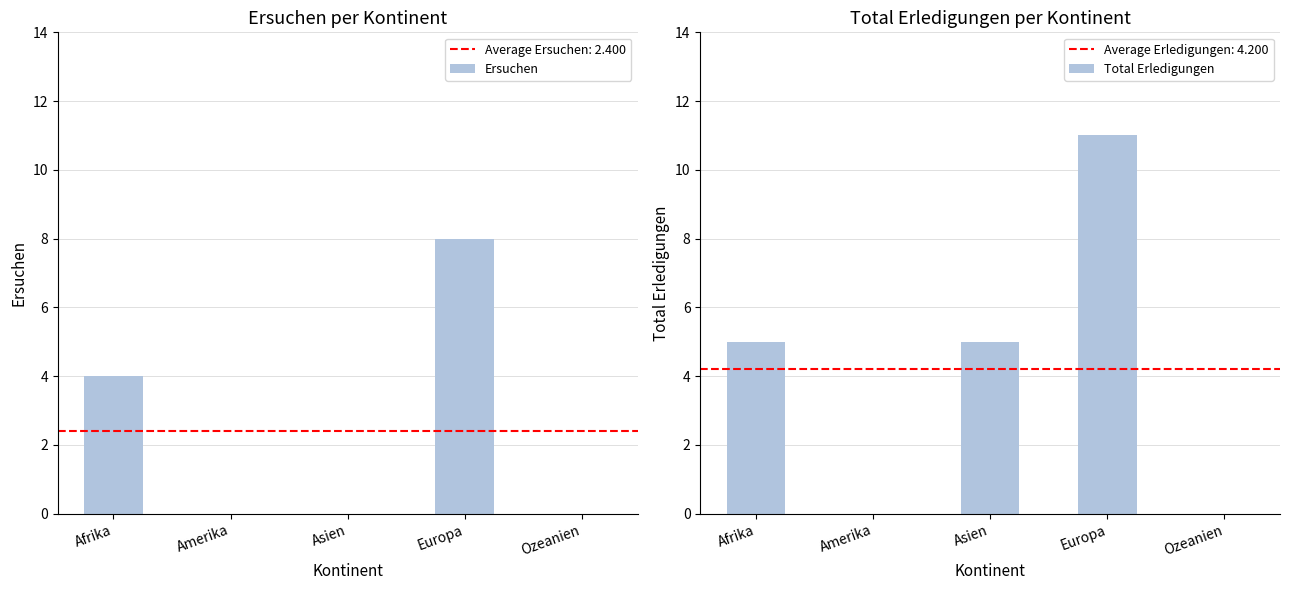

Rank the series at Europa from highest to lowest value.

Total Erledigungen, Ersuchen